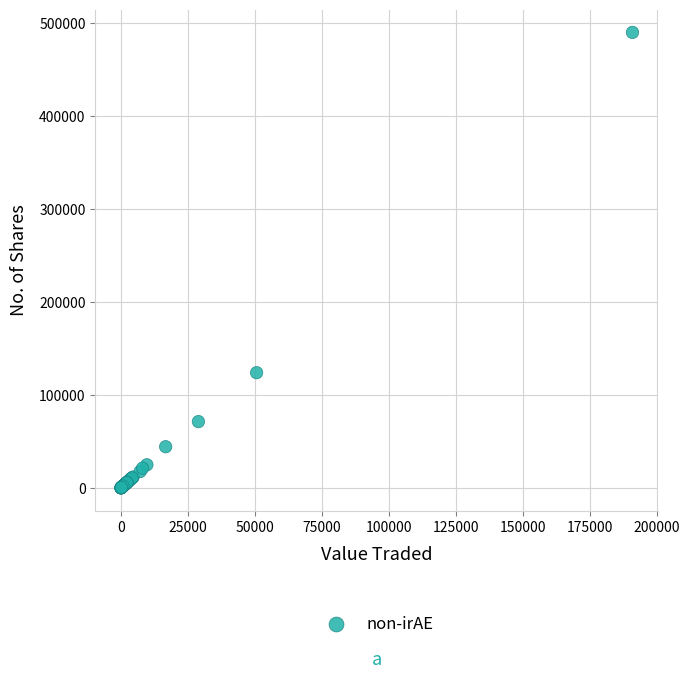

What Y value in the scatter plot is closest to 244852?

123910